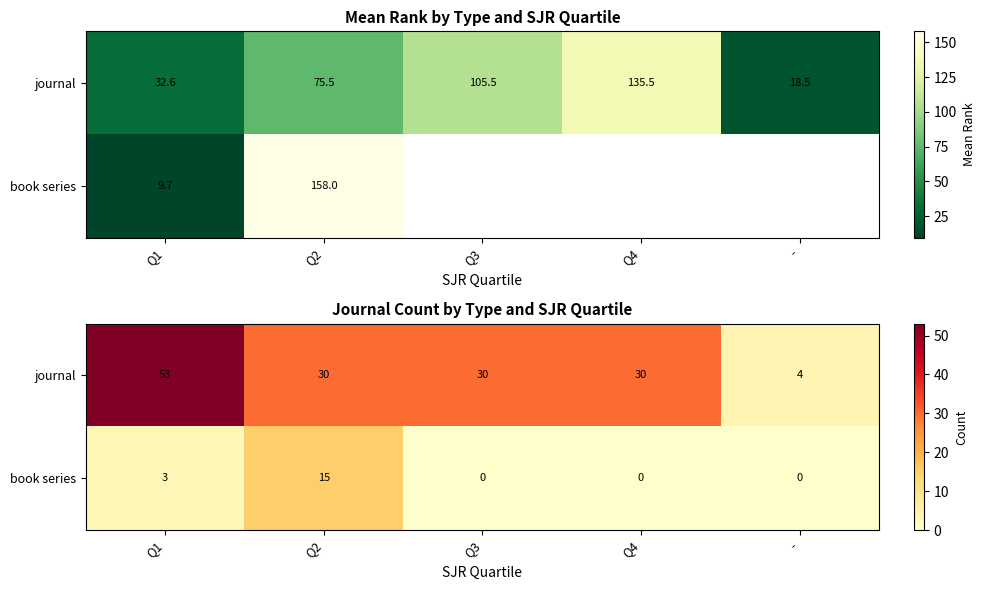

Rank the series at Q4 from highest to lowest value.

journal, book series